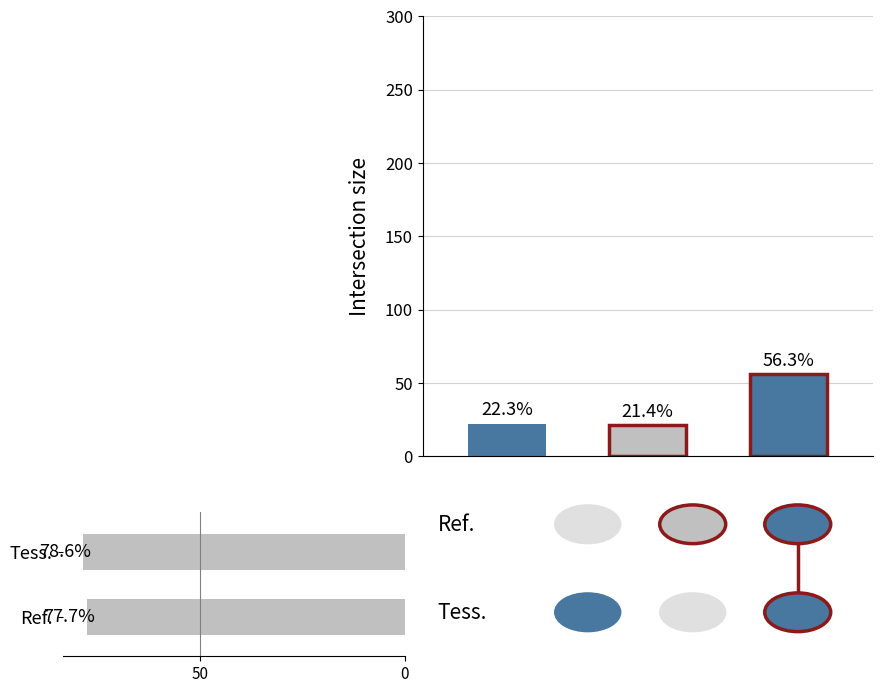

What is the maximum value shown in the chart?

78.6